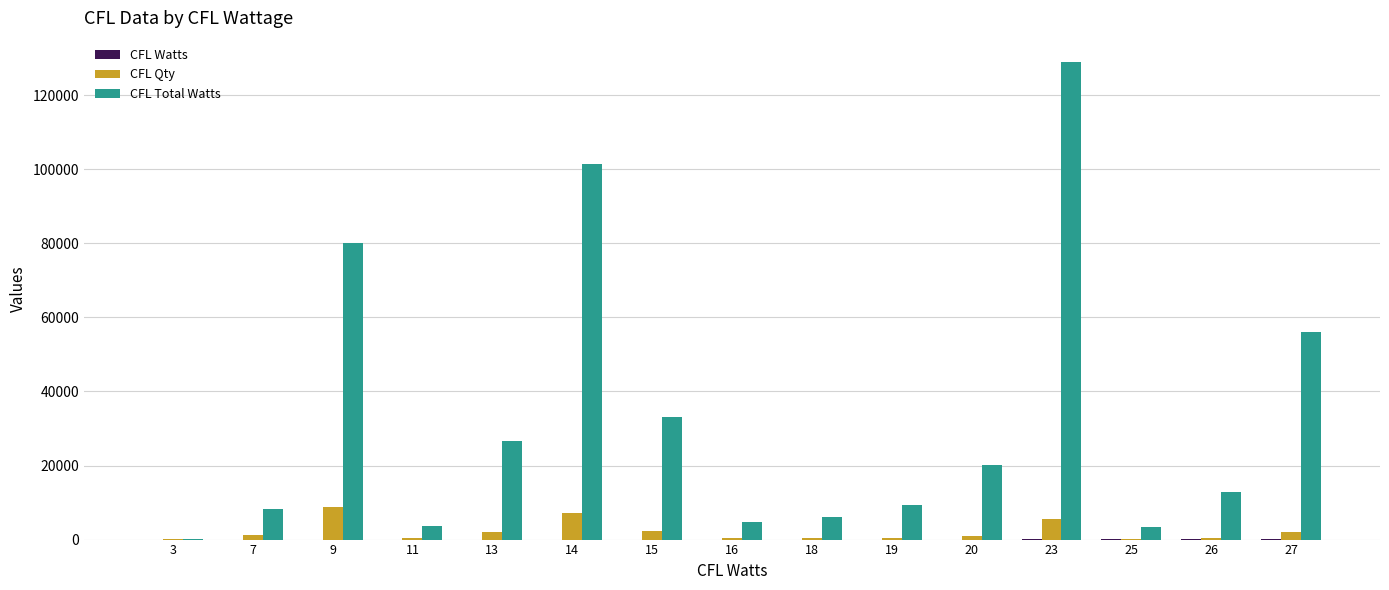

Which series has the largest total across all categories?

CFL Total Watts